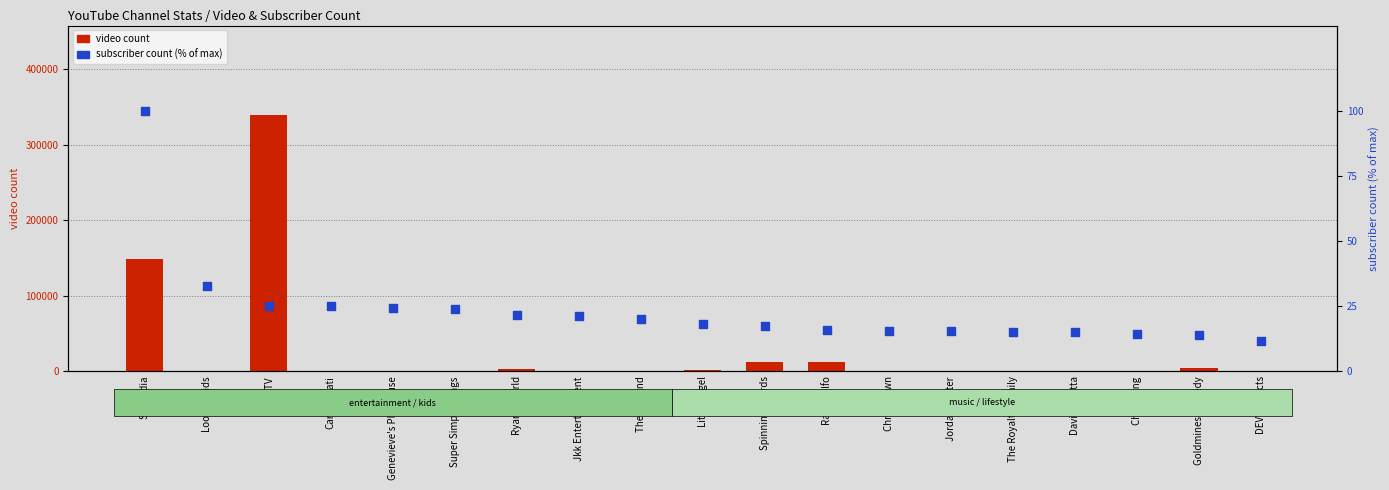

Is the value of subscriber count (% of max) at Chris Brown greater than the value of video count at David Guetta?

No